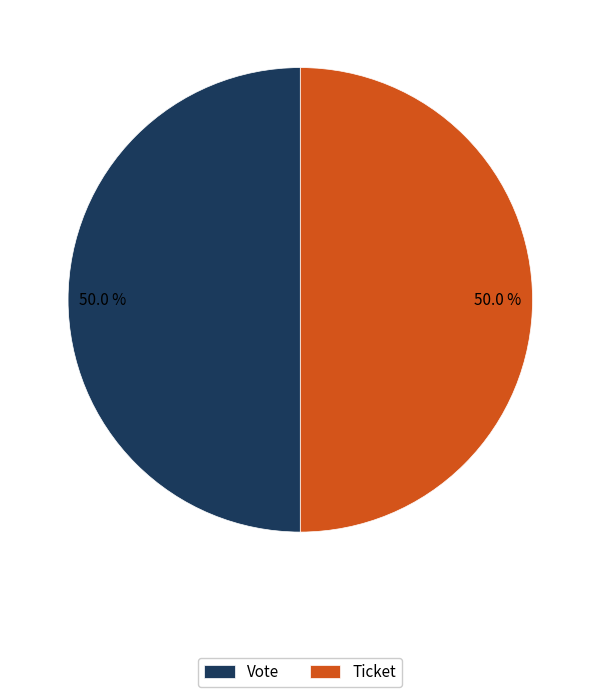

To the nearest percent, what is the combined percentage of Ticket and Vote?

100%